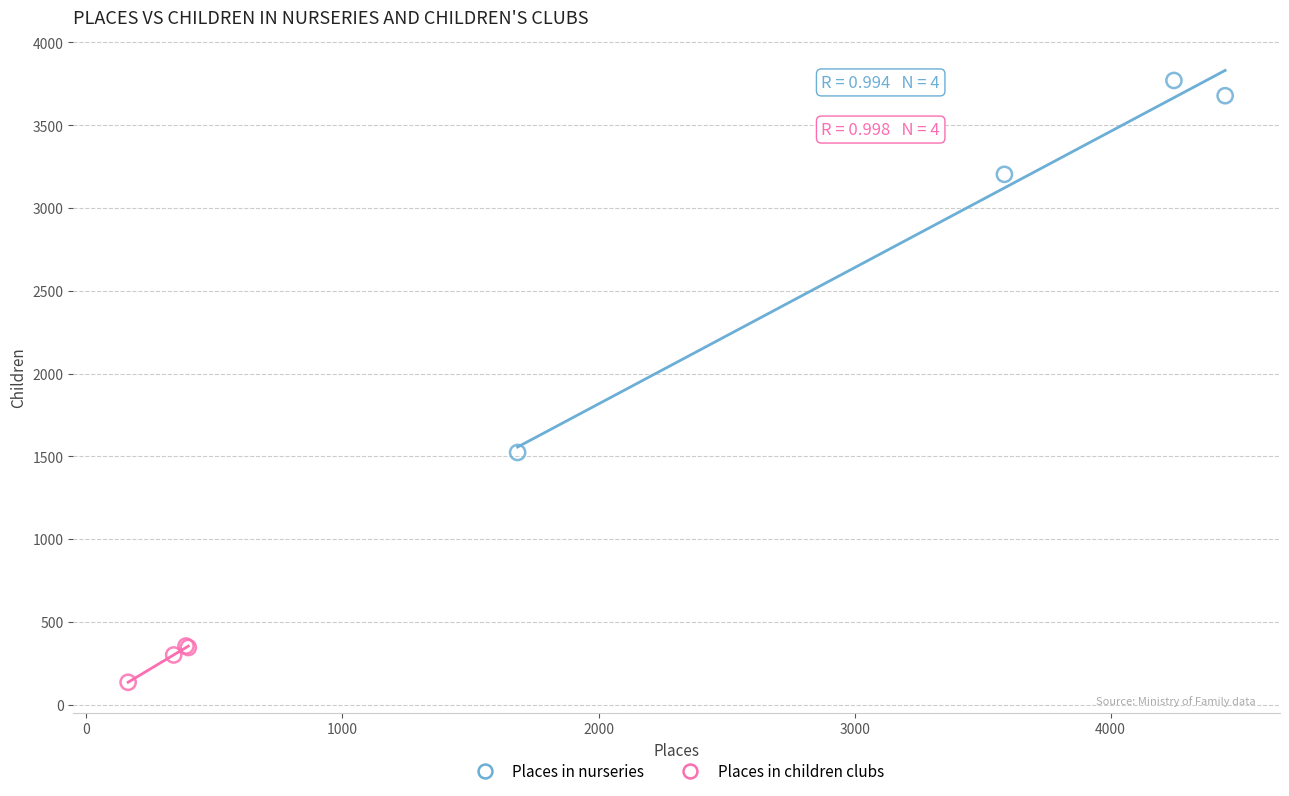

Which series has the largest Y range (max minus min)?

Places in nurseries